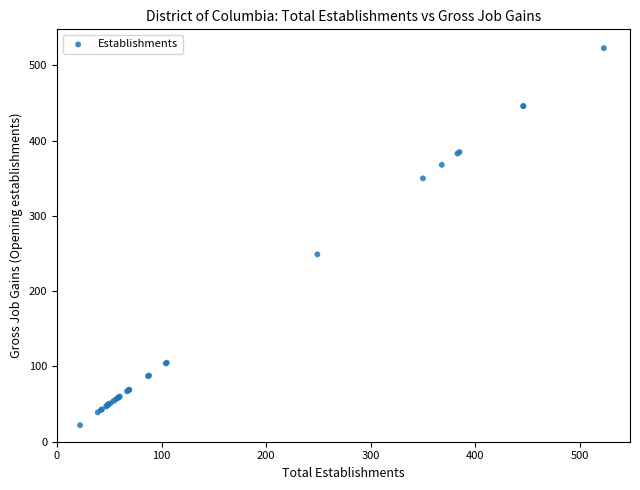

What Y value in the scatter plot is closest to 272?

249